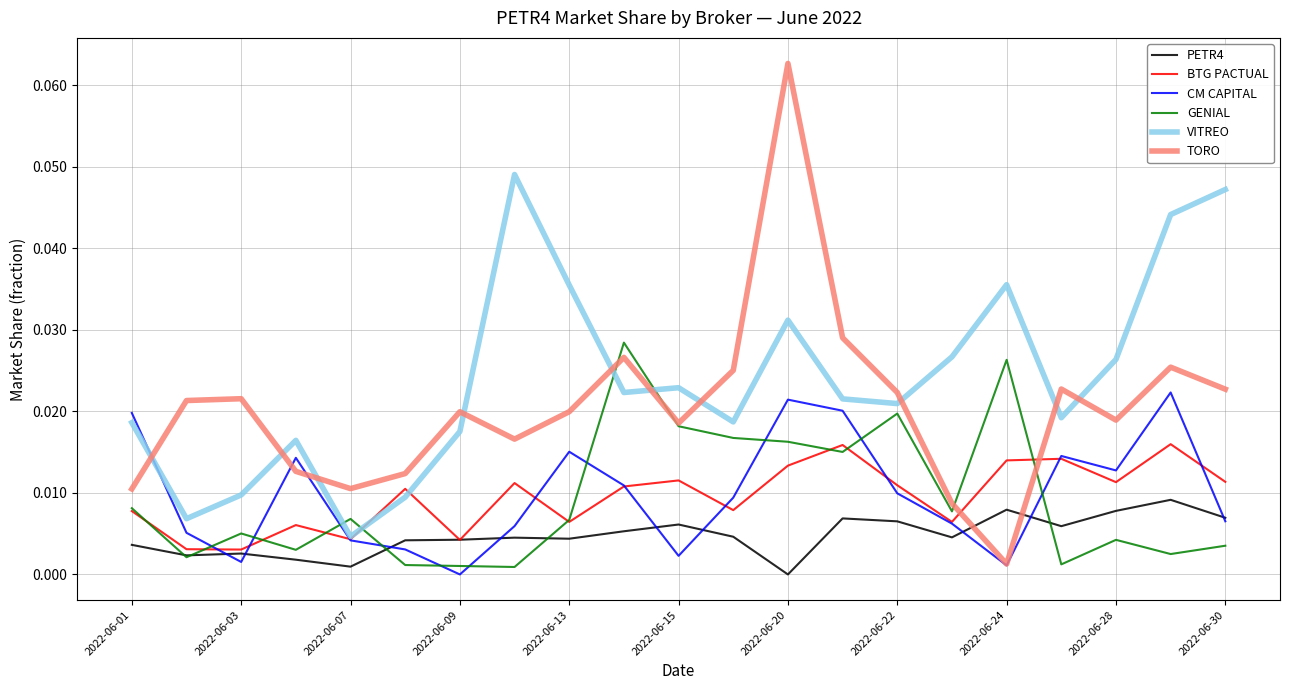

Which series has the widest spread of values?

TORO